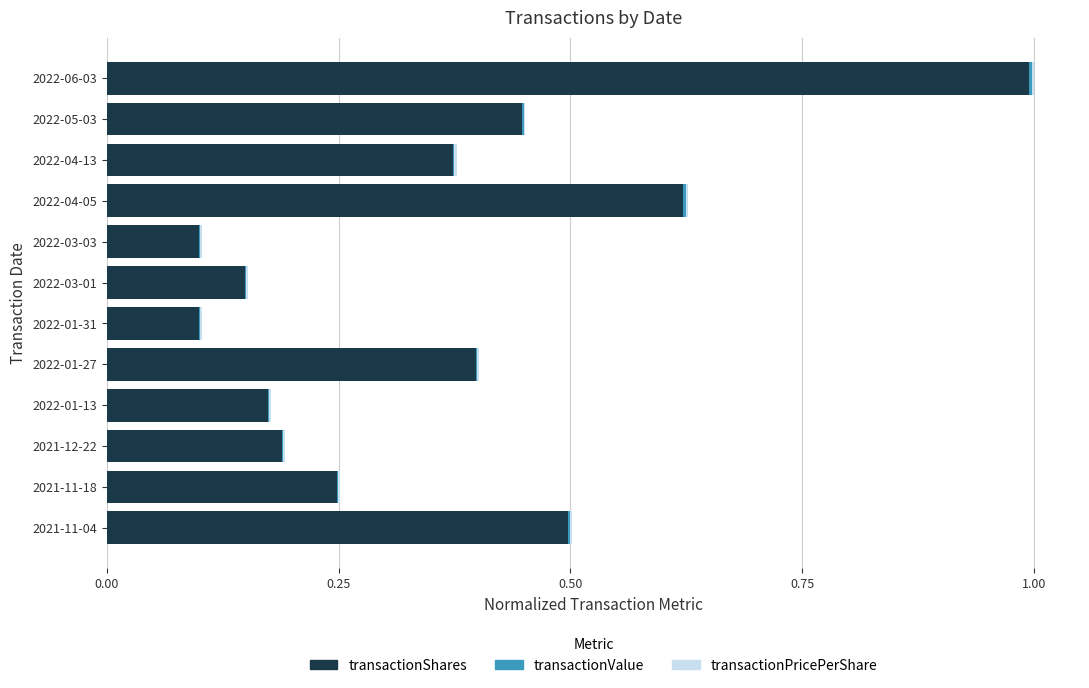

At which label does transactionShares reach its peak?

2022-06-03